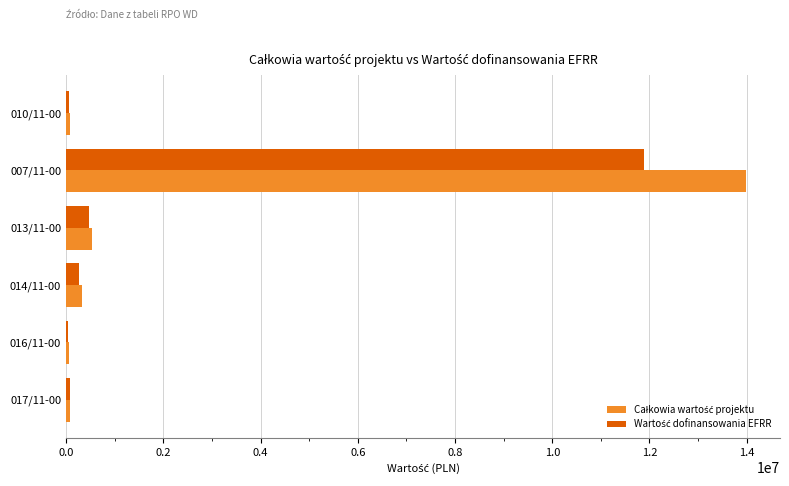

Which label corresponds to the largest value in the chart?

007/11-00